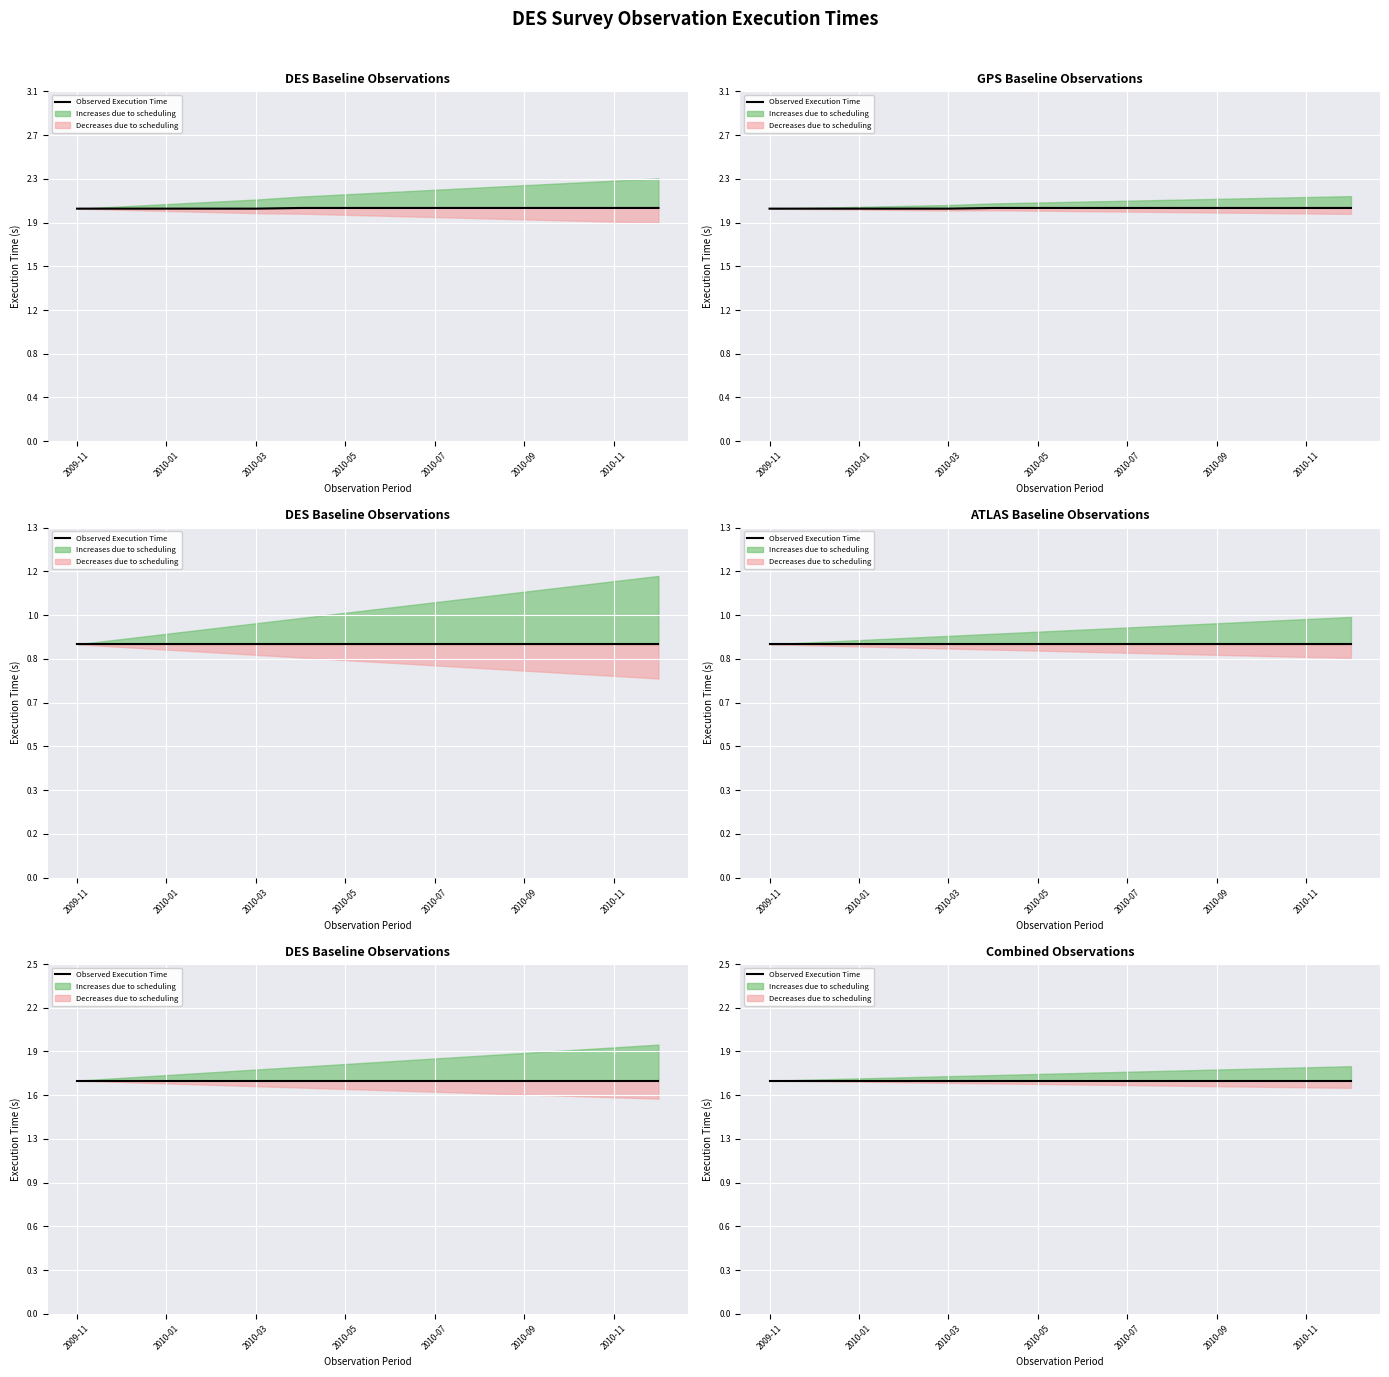

True or false: ATLAS Baseline has more than 1 interior local peaks.

False